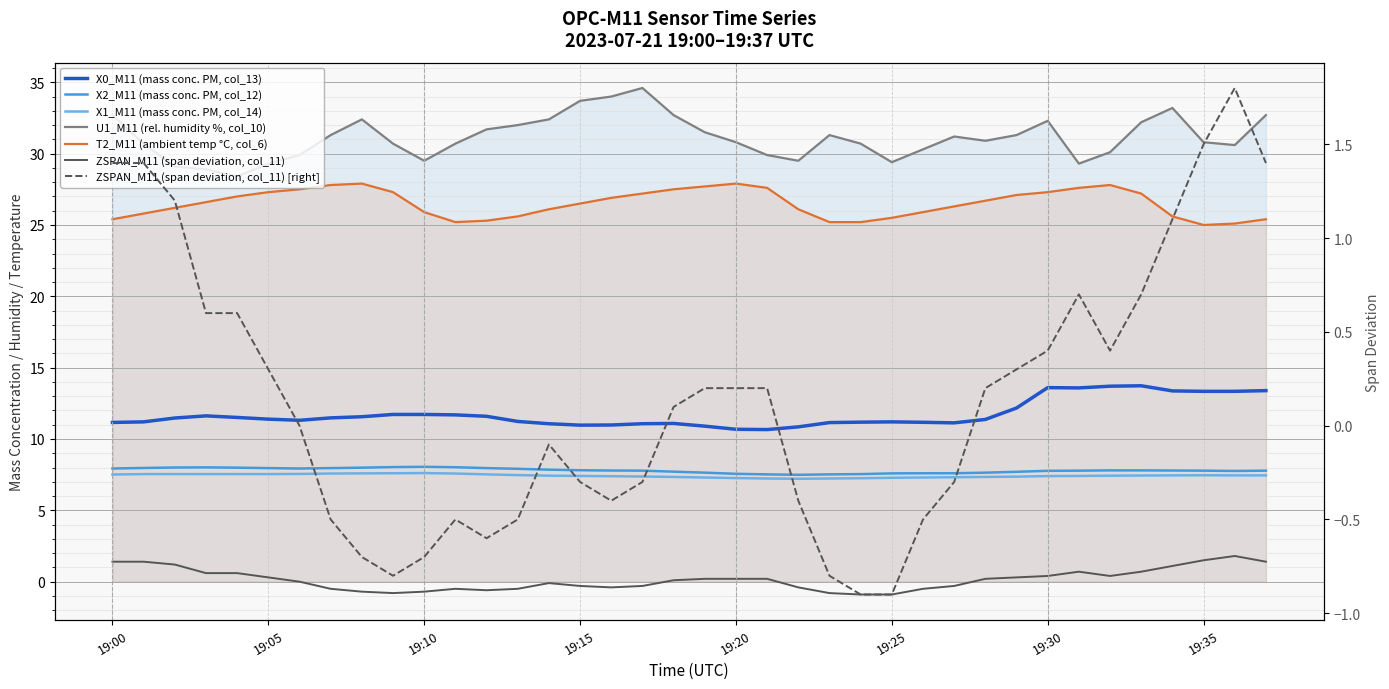

Which label corresponds to the smallest value in the chart?

19:24